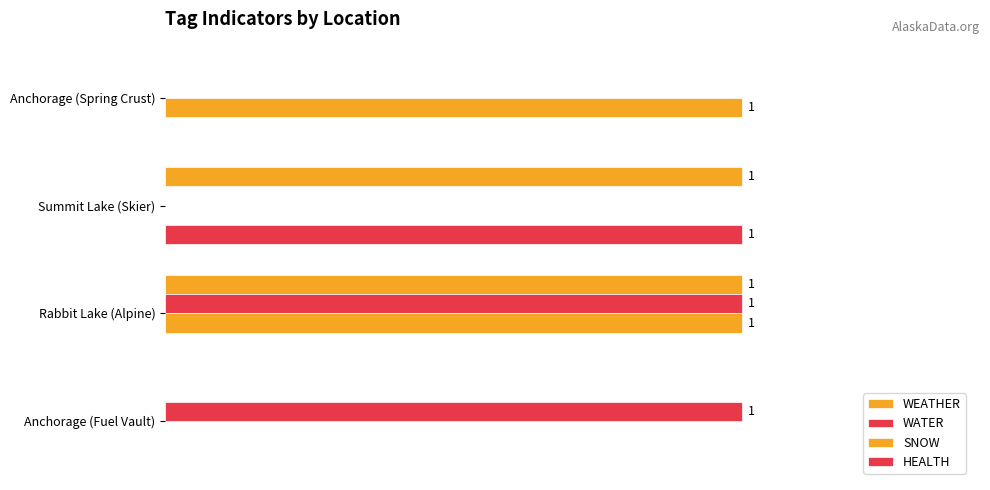

What is the difference between the maximum and minimum values in the WEATHER series?

1